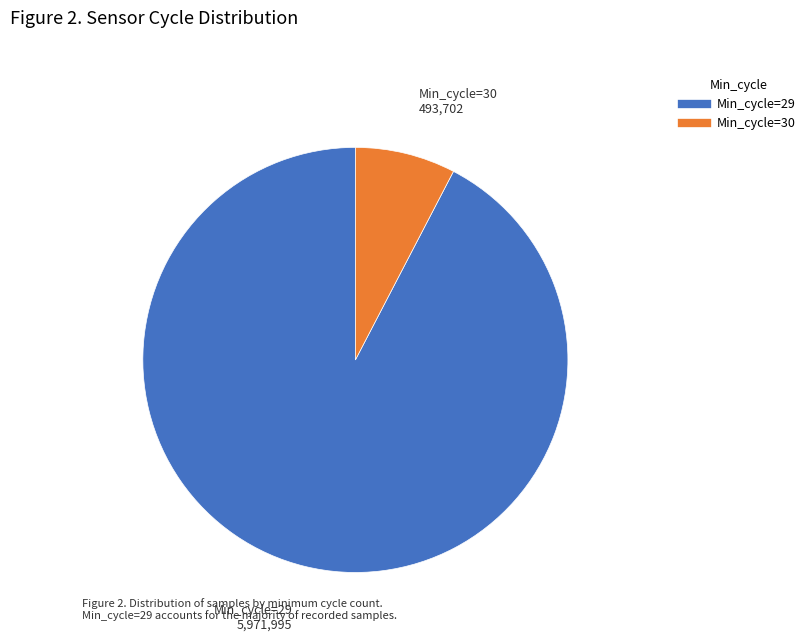

What is the ratio of the value at Min_cycle=29 to the value at Min_cycle=30?

12.1